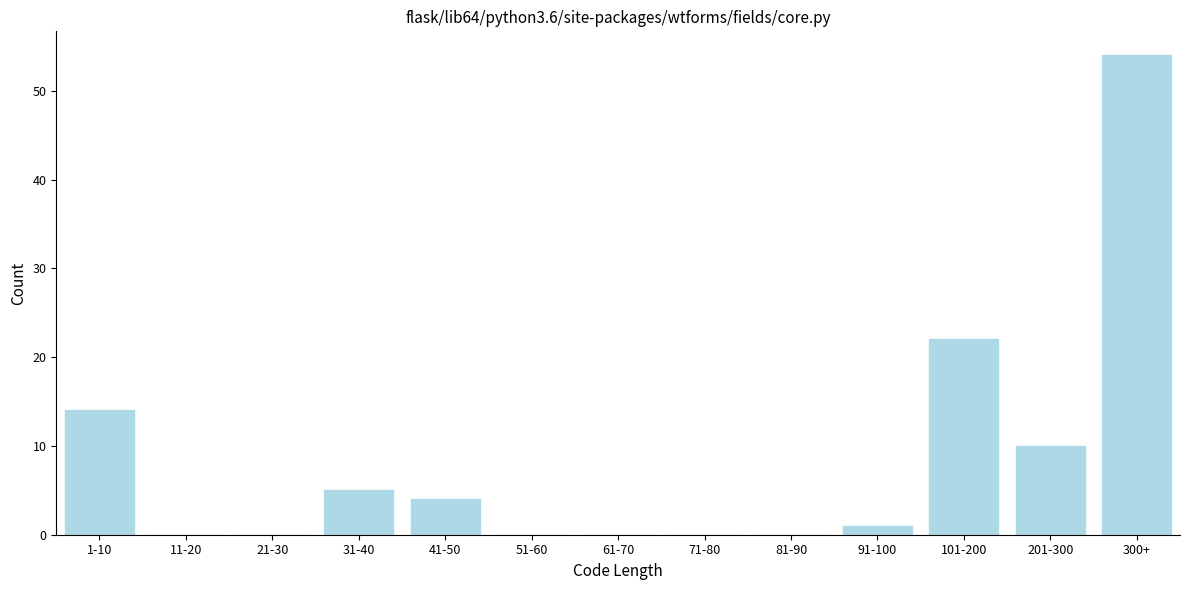

Reading right to left, extract all data points from this chart.

300+=54	201-300=10	101-200=22	91-100=1	81-90=0	71-80=0	61-70=0	51-60=0	41-50=4	31-40=5	21-30=0	11-20=0	1-10=14